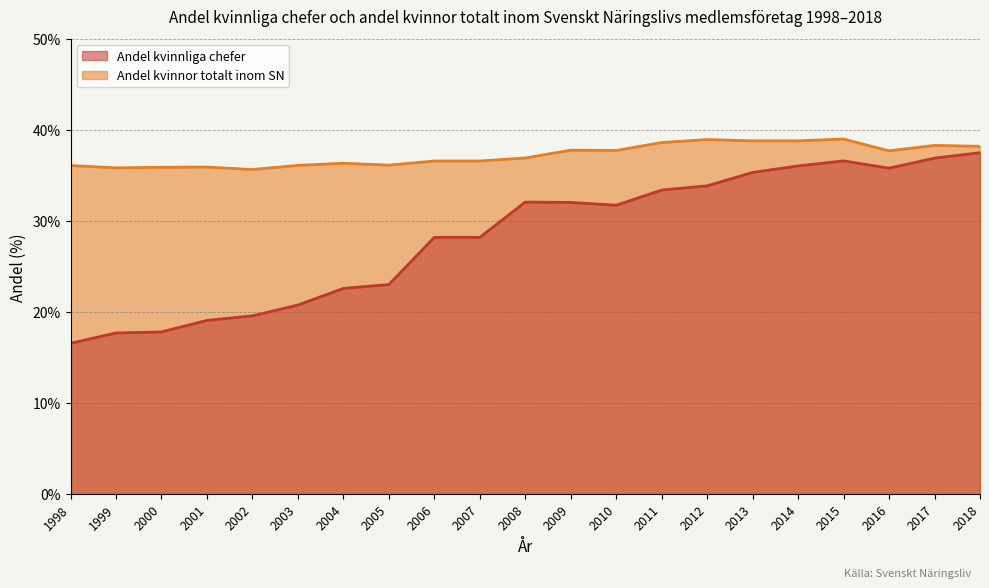

How many lines are shown in the chart?

2